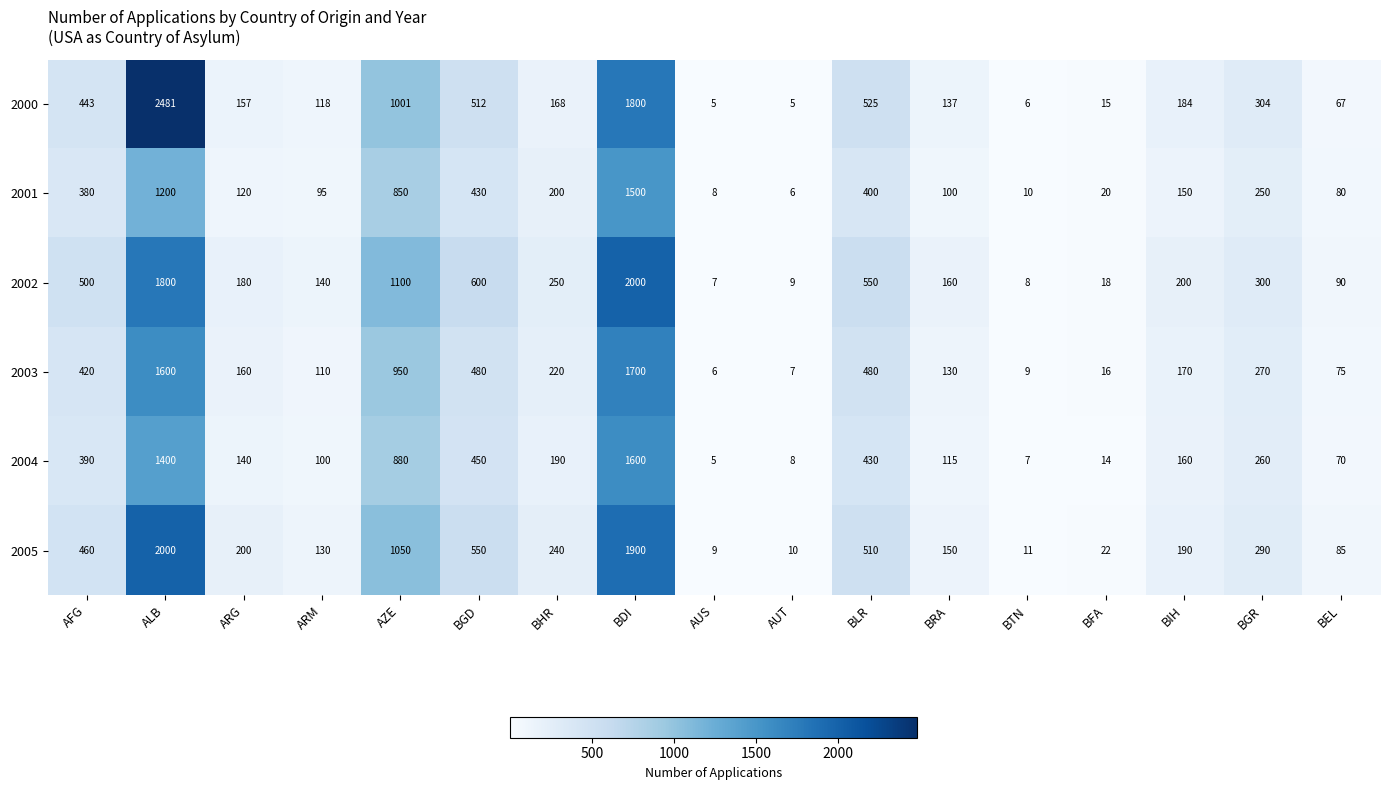

Where is 2005 nearest to the value 1004?

AZE